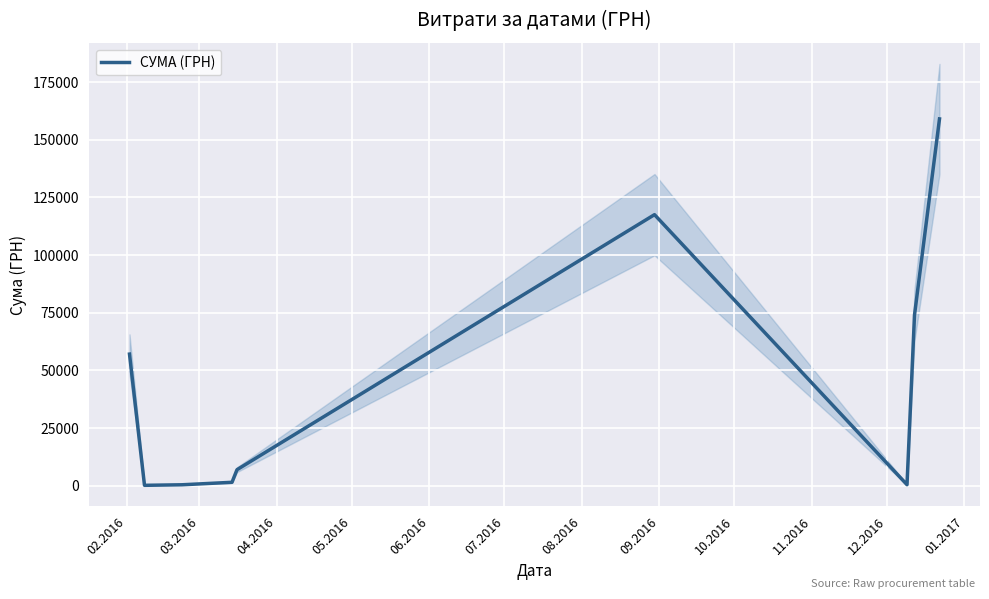

True or false: there are more than 2 points higher than both neighbors.

False